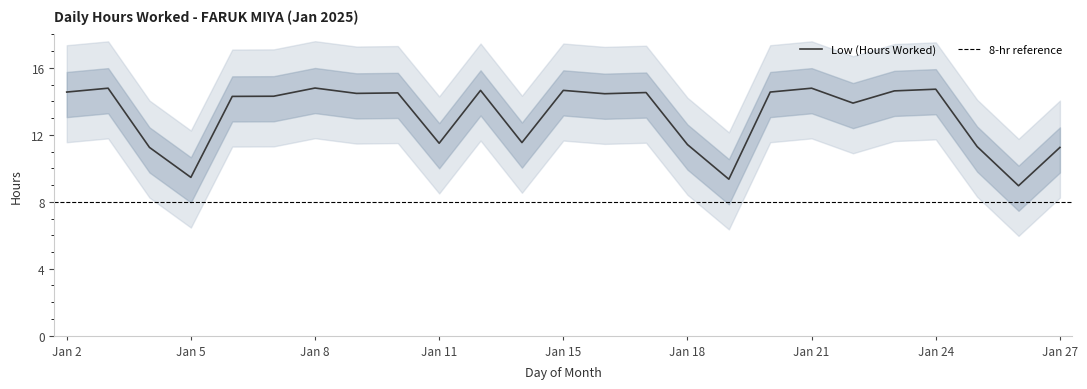

The Low (Hours Worked) series shows 14.8 at Jan 8. True or false?

True